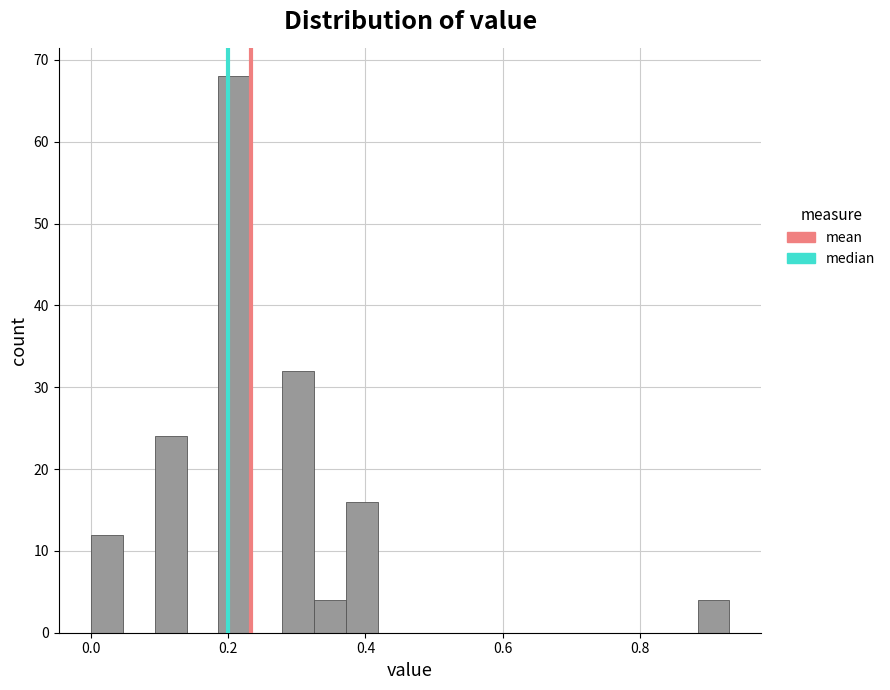

Read against the x-axis, roughly where is the centre of the tallest bar?

0.20